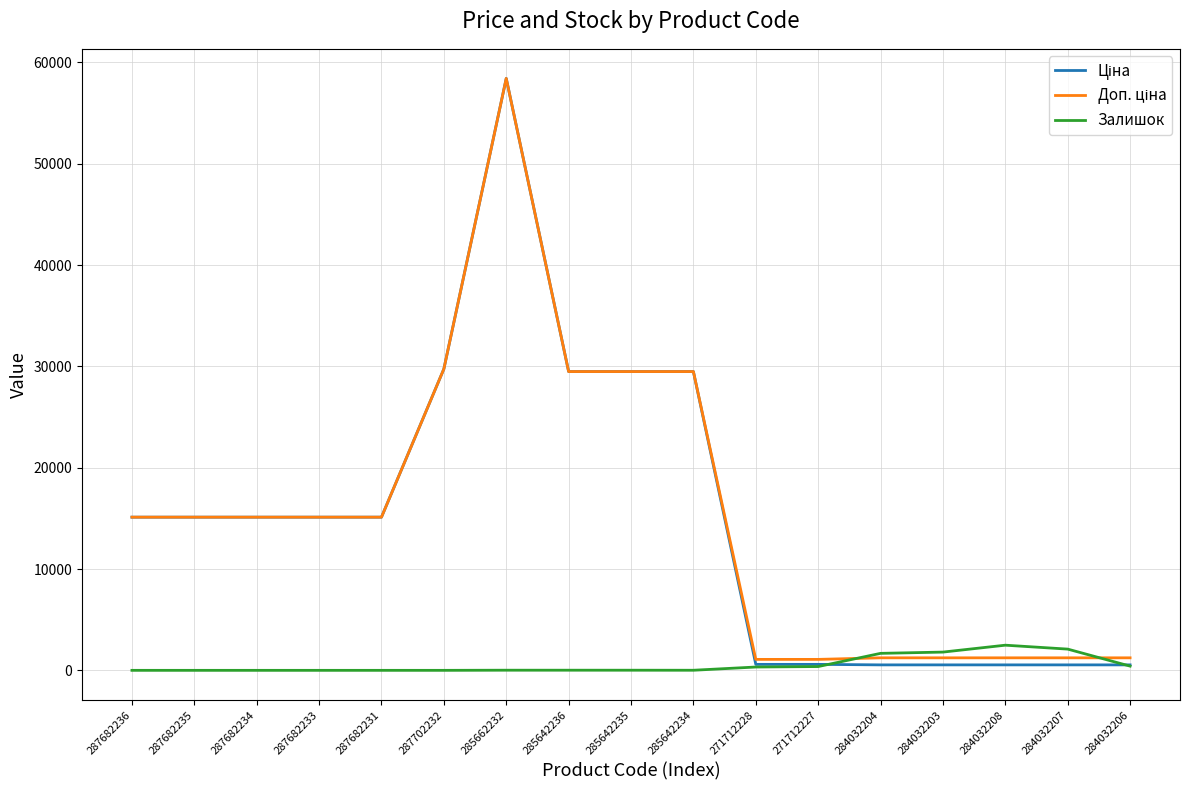

How many categories are shown in the chart?

17